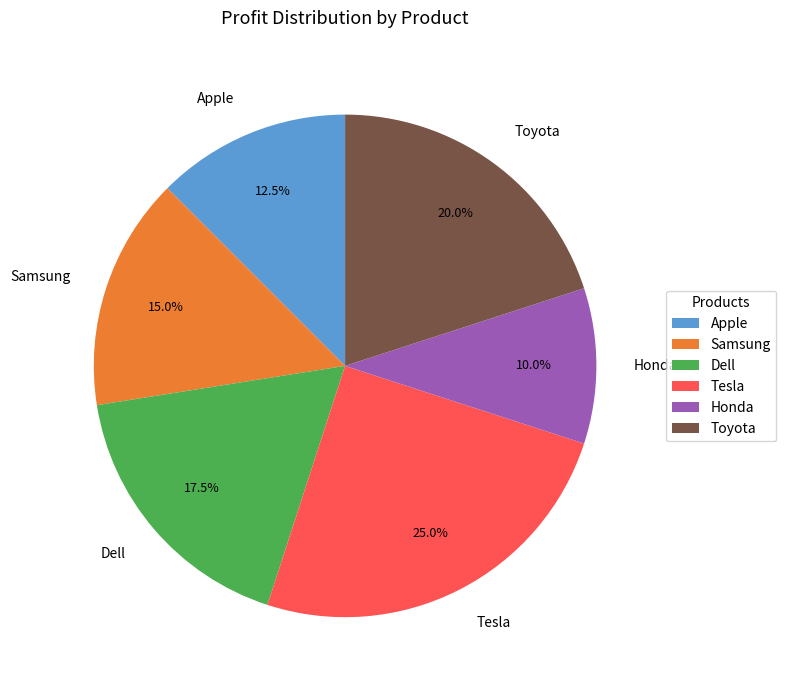

Which slice is the largest?

Tesla